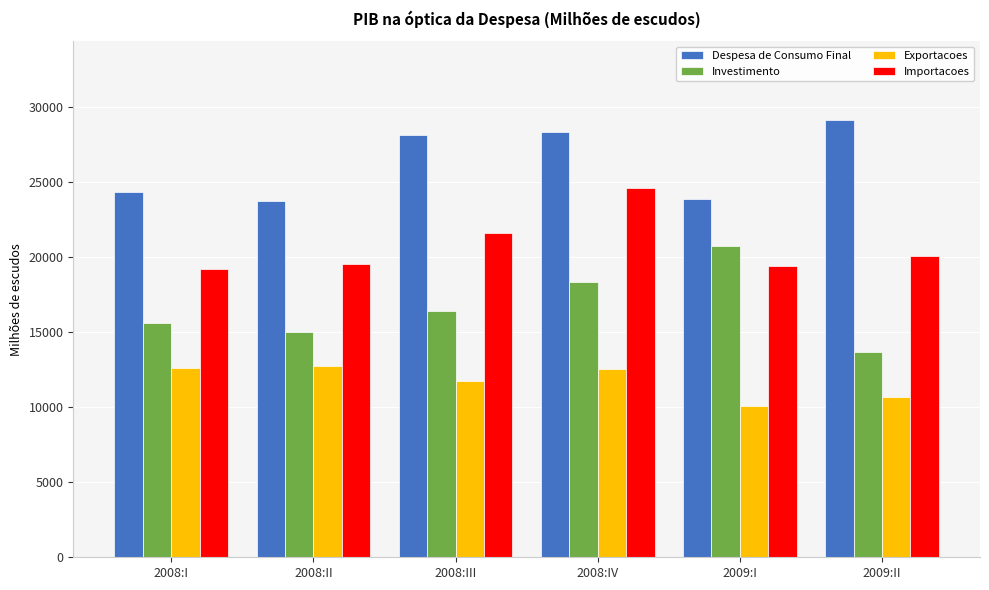

What position from the left is 2008:III?

3